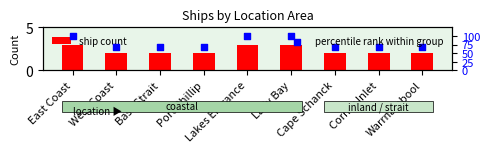

Which series has the widest spread of Y values?

percentile rank within group